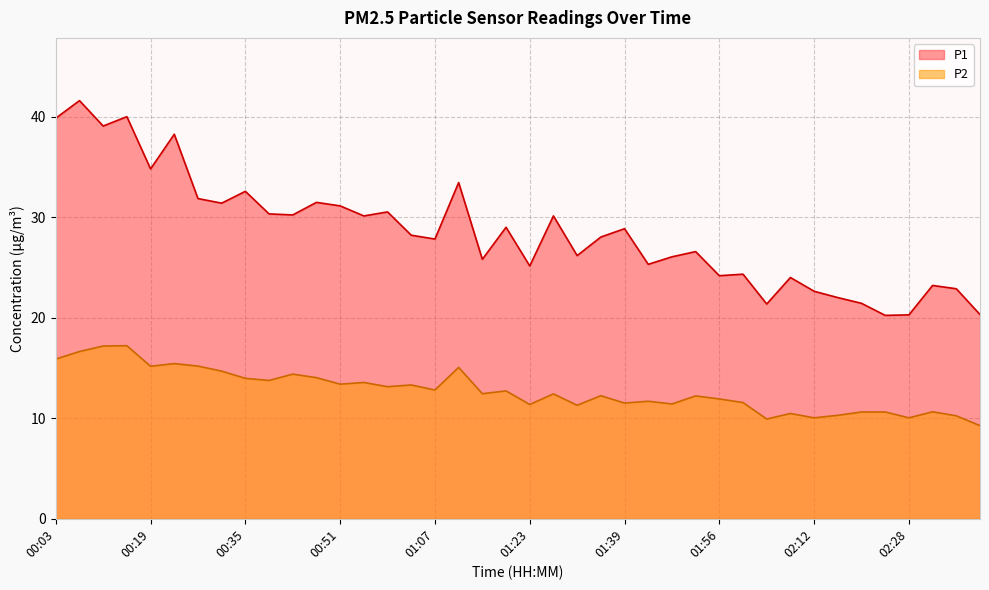

Is it true that P2 equals 17.2 at 00:11?

True